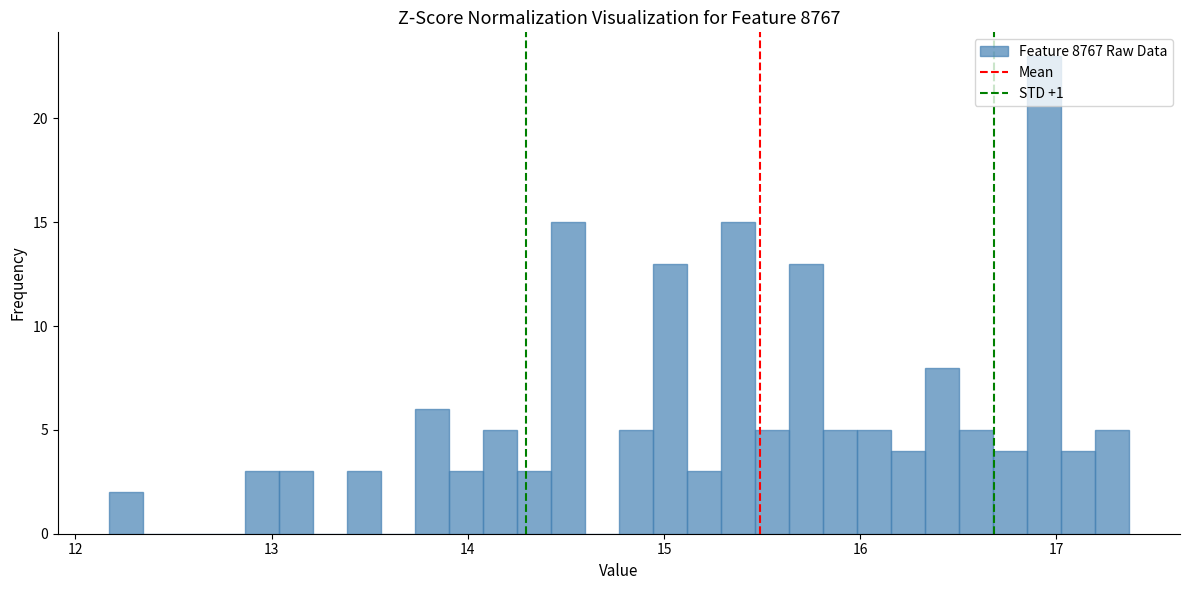

Around what value on the x-axis is the tallest bar? Give the approximate position of its centre, as read against the axis.

16.9